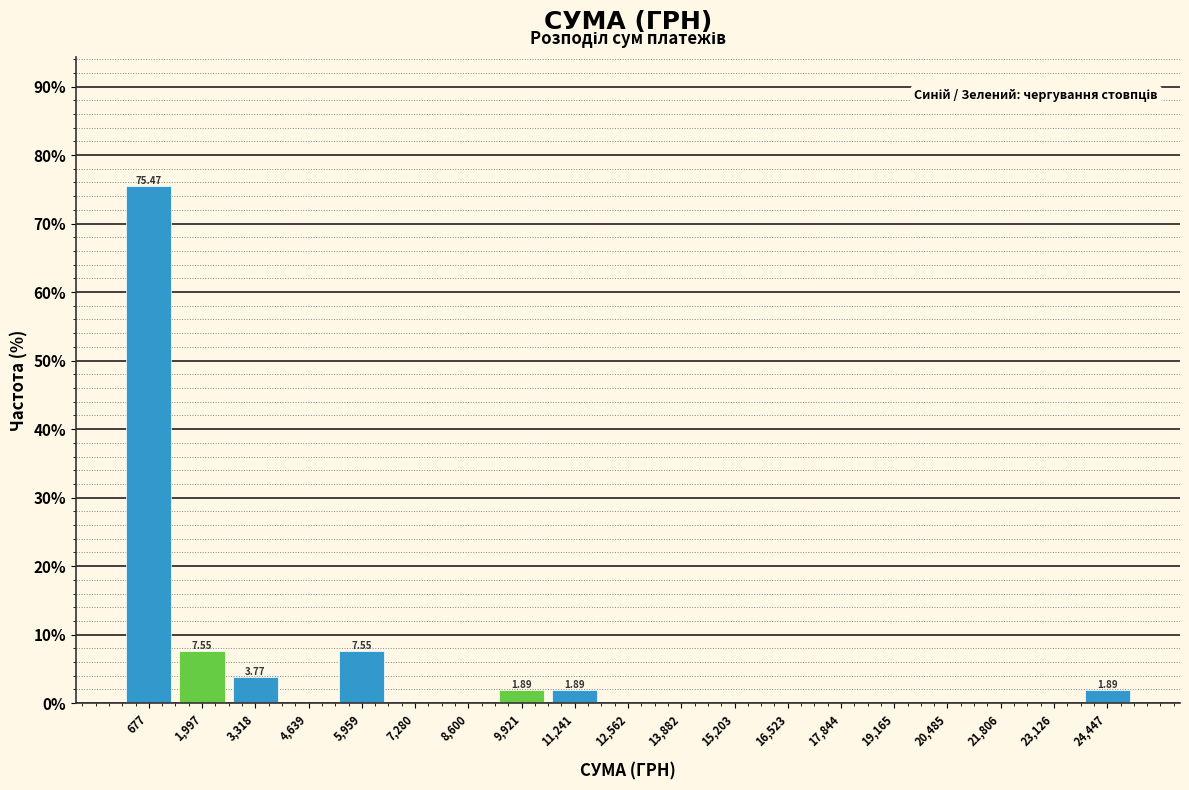

Which range on the x-axis has the tallest bar?

0 to 1400